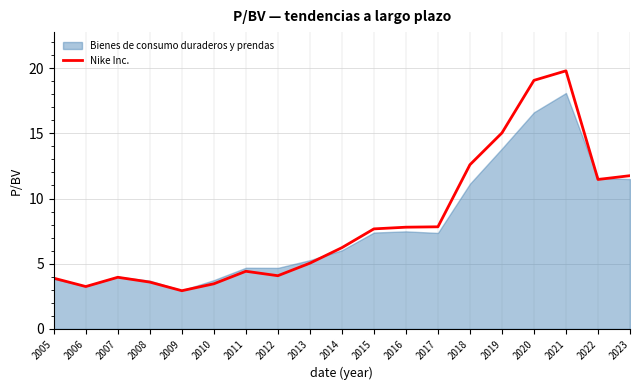

What is the approximate value of Nike Inc. at 2018?

12.6